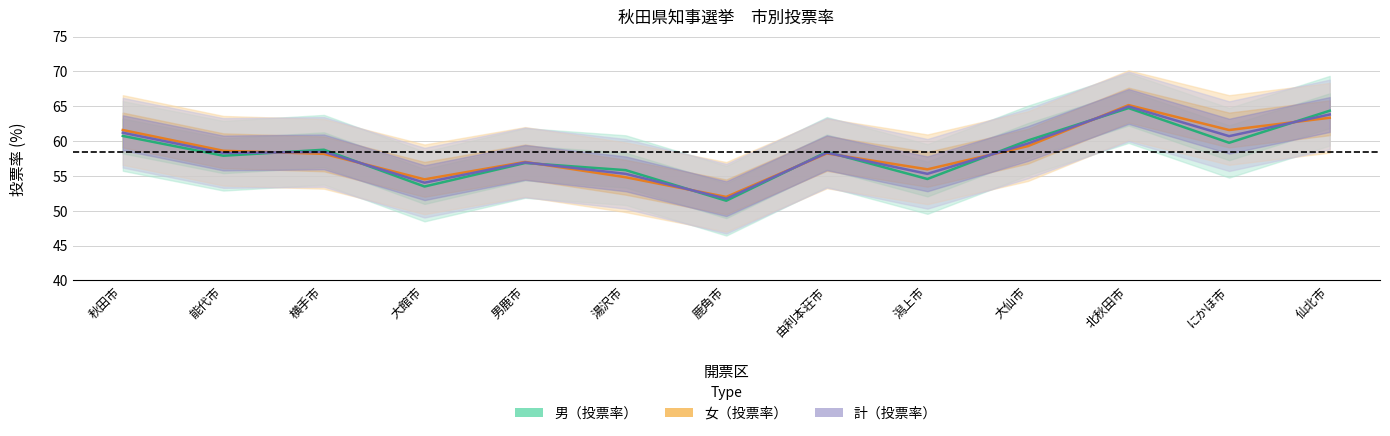

At which label is 女（投票率） closest to 58?

横手市